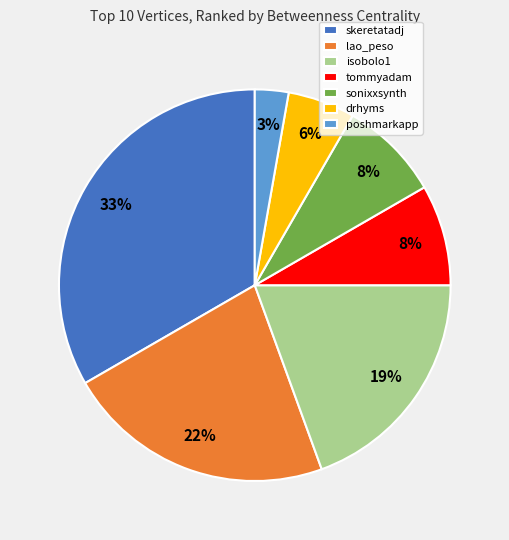

Count the number of slices in the pie.

7